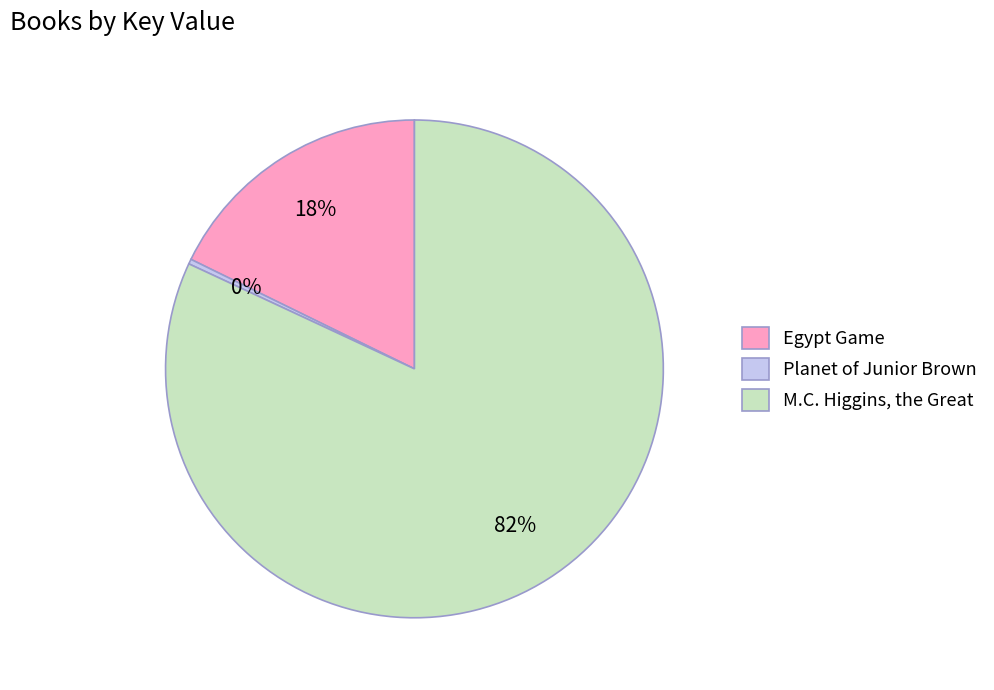

Combined, do Egypt Game and Planet of Junior Brown account for over 50%?

No